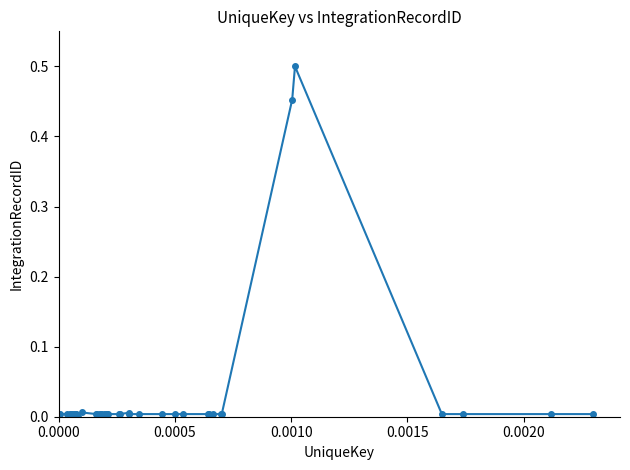

True or false: there are more than 2 points higher than both neighbors.

True